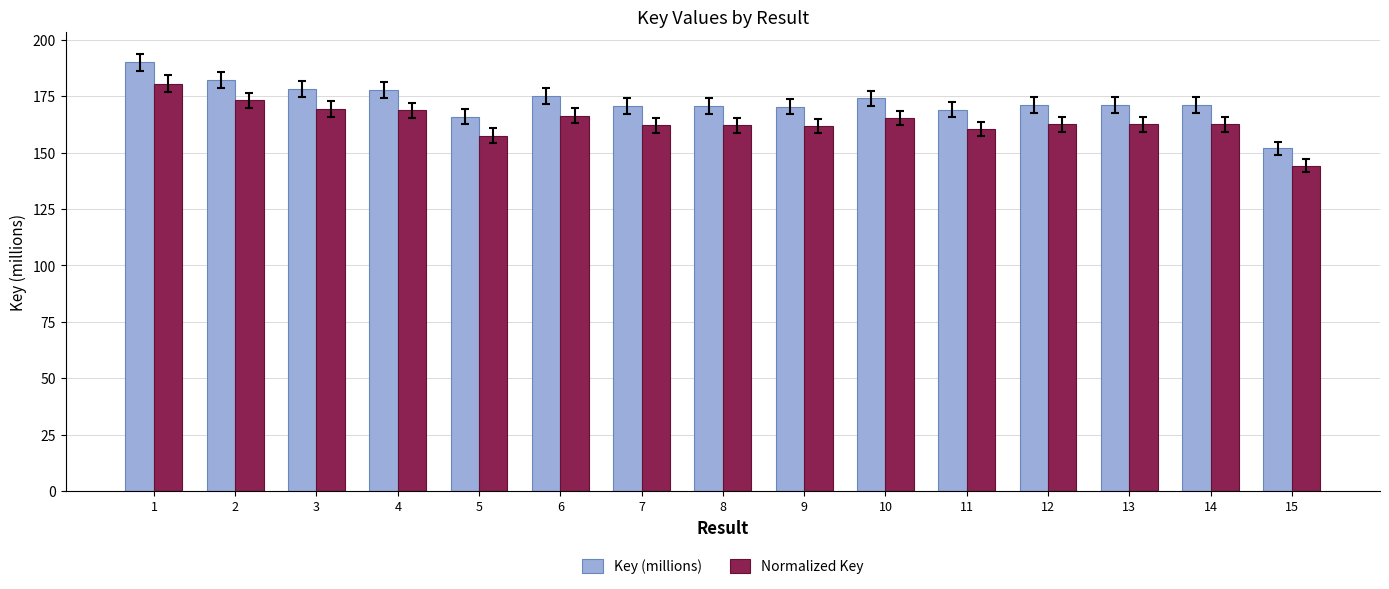

True or false: Key (millions) has a value of 267.2 at 14.

False